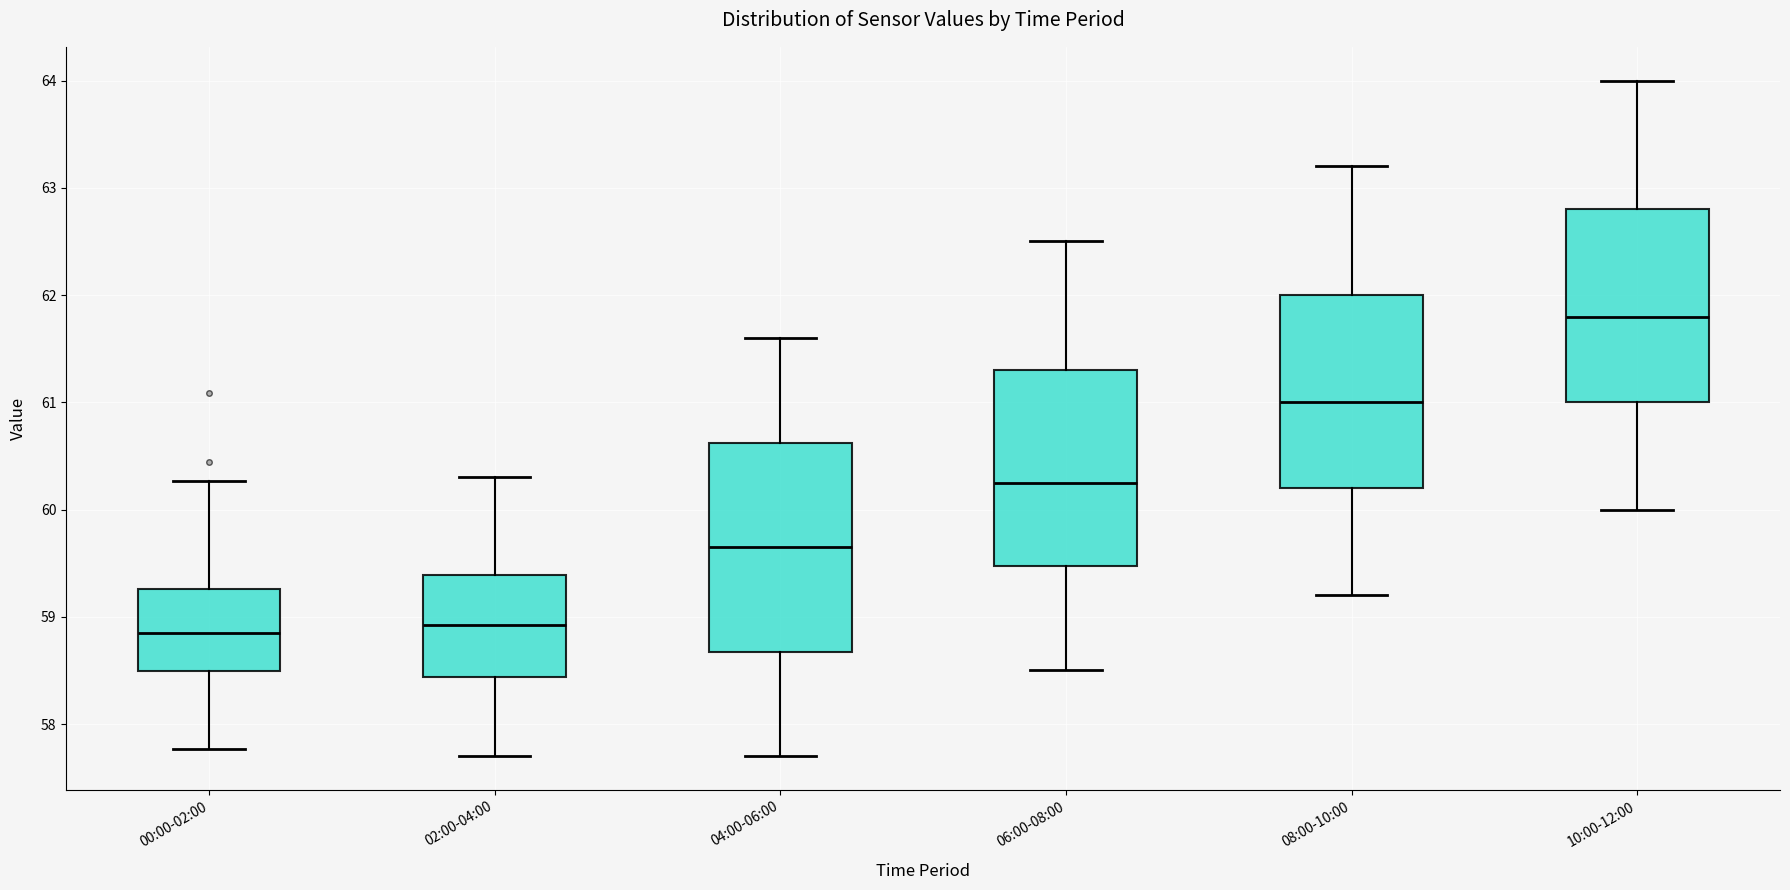

Which box's median line is the highest?

10:00-12:00